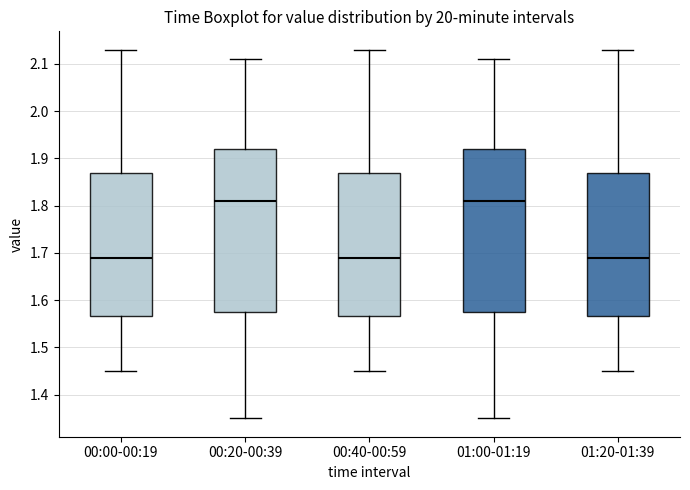

Where is the lower edge of the box for 00:40-00:59 on the y-axis? The values are not printed on the chart, so give them approximately, as read against the axis.

1.57